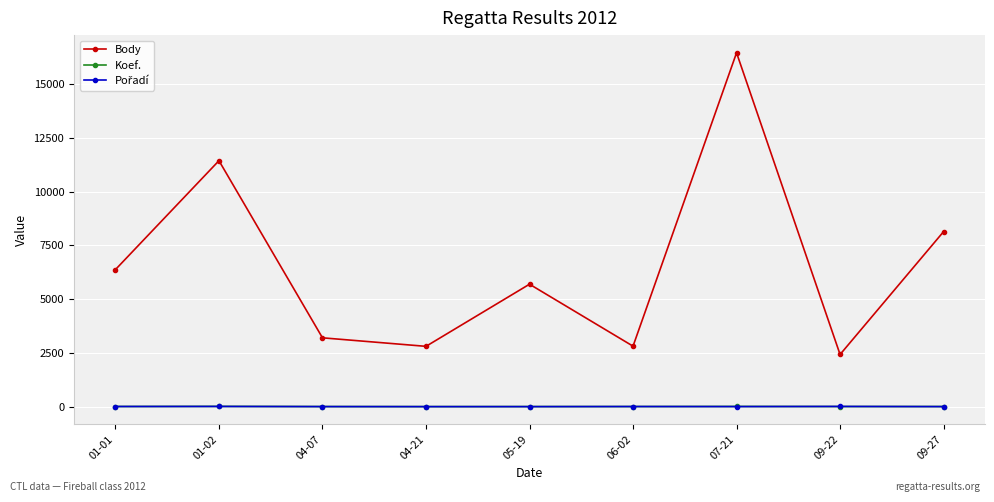

How many lines are shown in the chart?

3